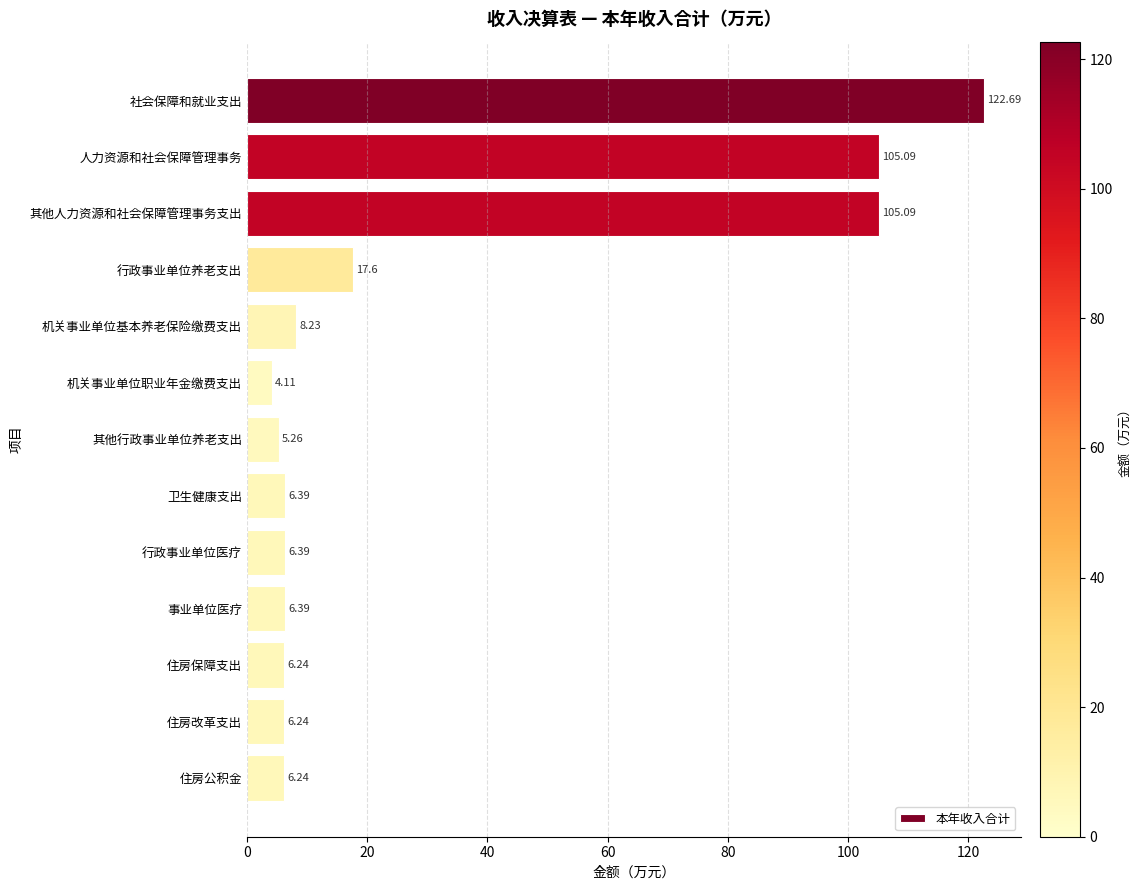

What is the average value?

31.2